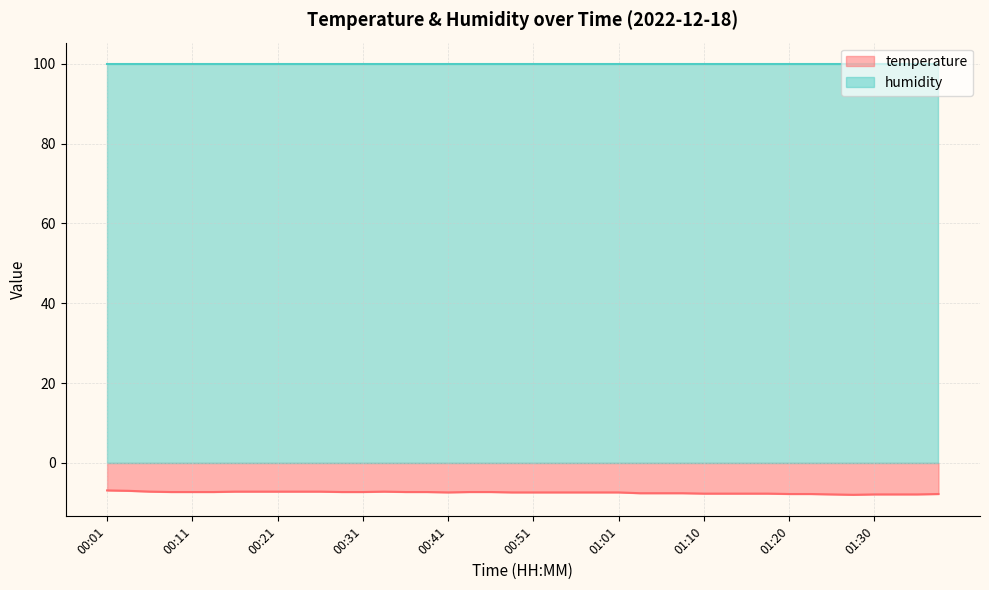

What is the lowest value of the temperature series?

-8.0